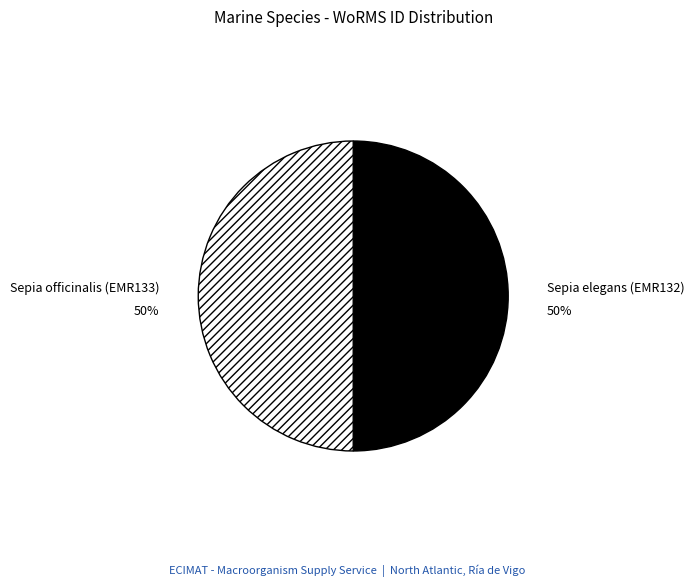

To the nearest percent, what is the average slice percentage?

50%